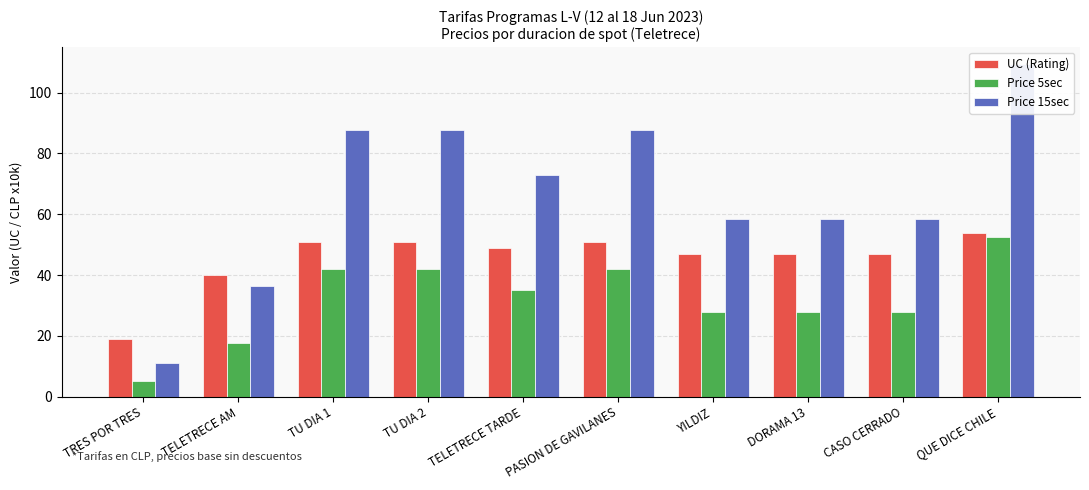

At how many categories does at least one series exceed 57?

8